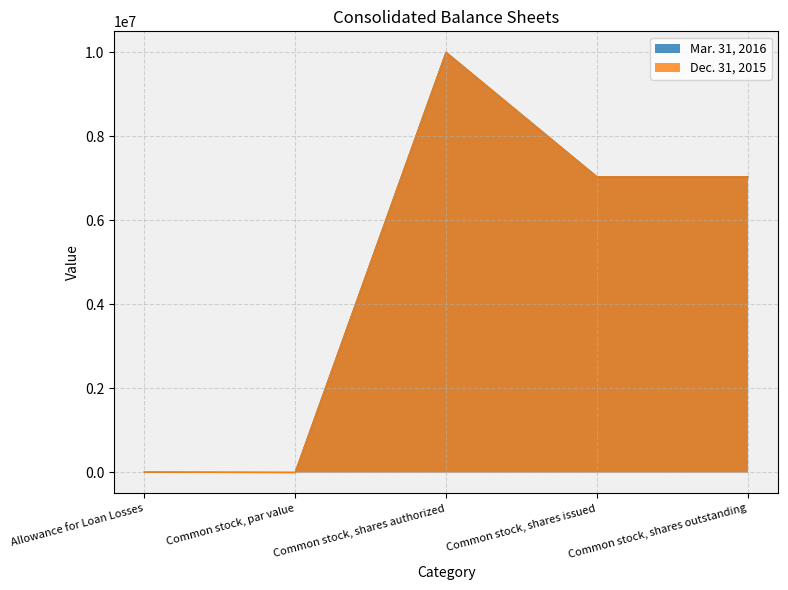

What is the difference between the highest and lowest values at Common stock, shares outstanding?

1500